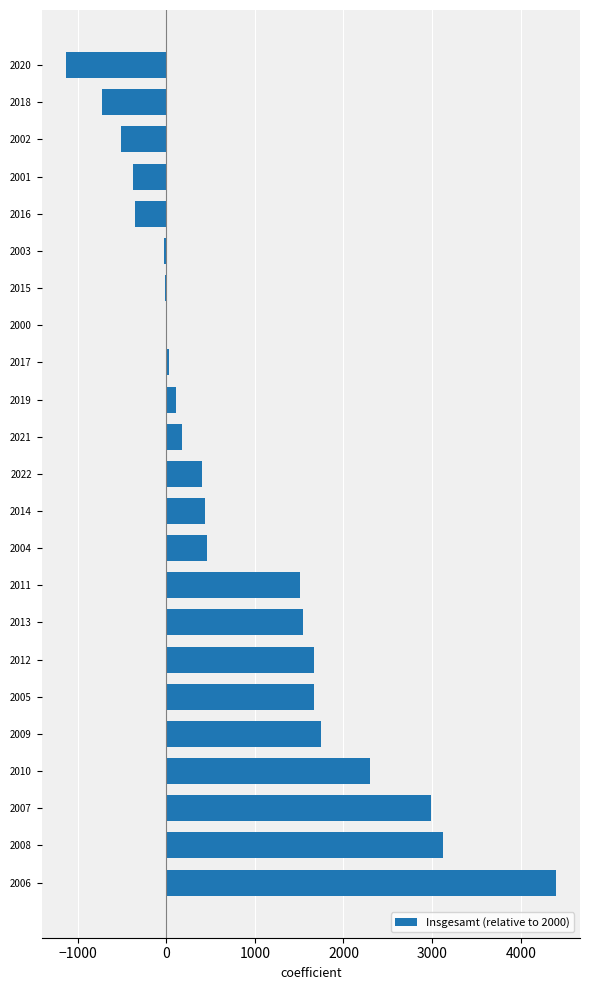

Is it true that the value at 2010 is 2302?

True